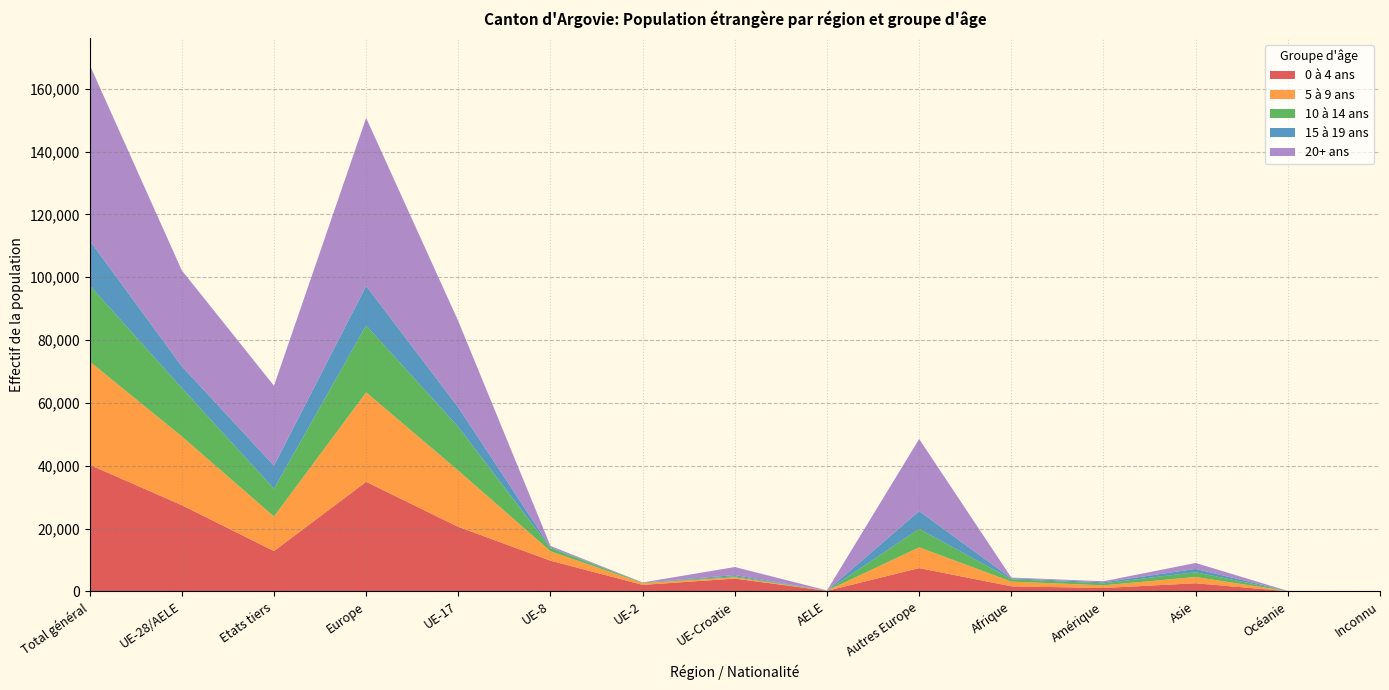

What are all the series names shown in the legend?

0 à 4 ans, 5 à 9 ans, 10 à 14 ans, 15 à 19 ans, 20+ ans